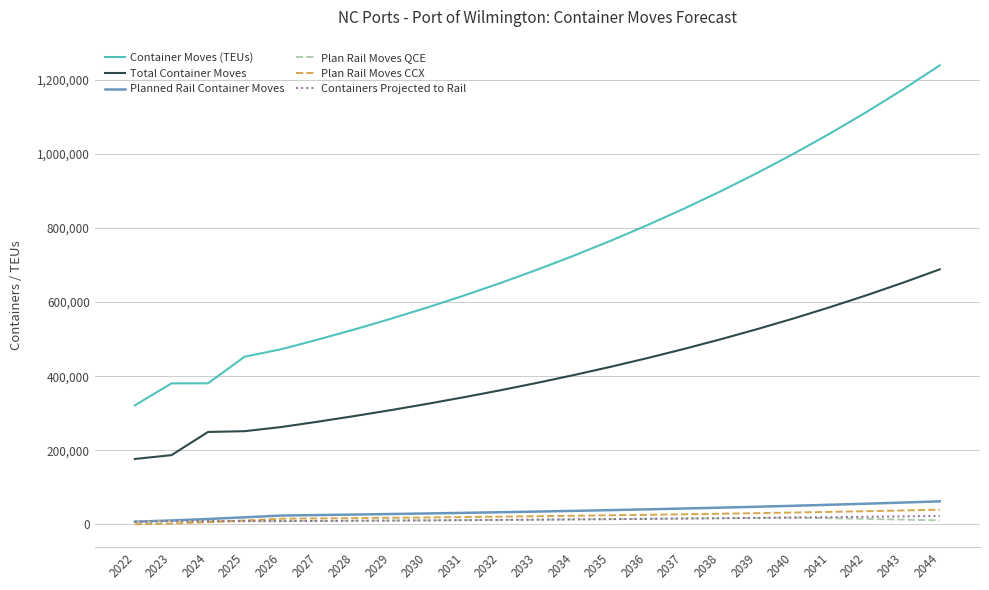

Does the chart display data point markers on the line(s)?

No